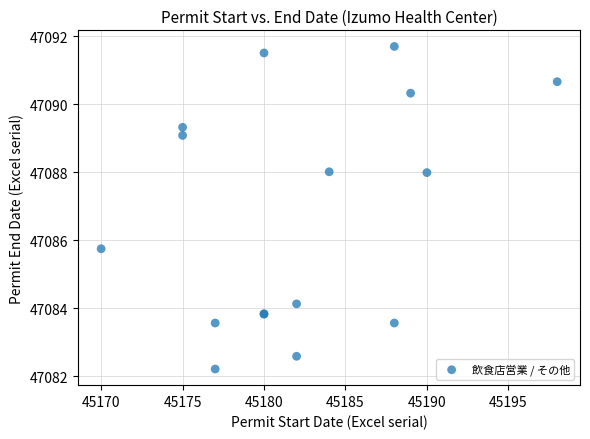

What Y value in the scatter plot is closest to 47086?

47085.7